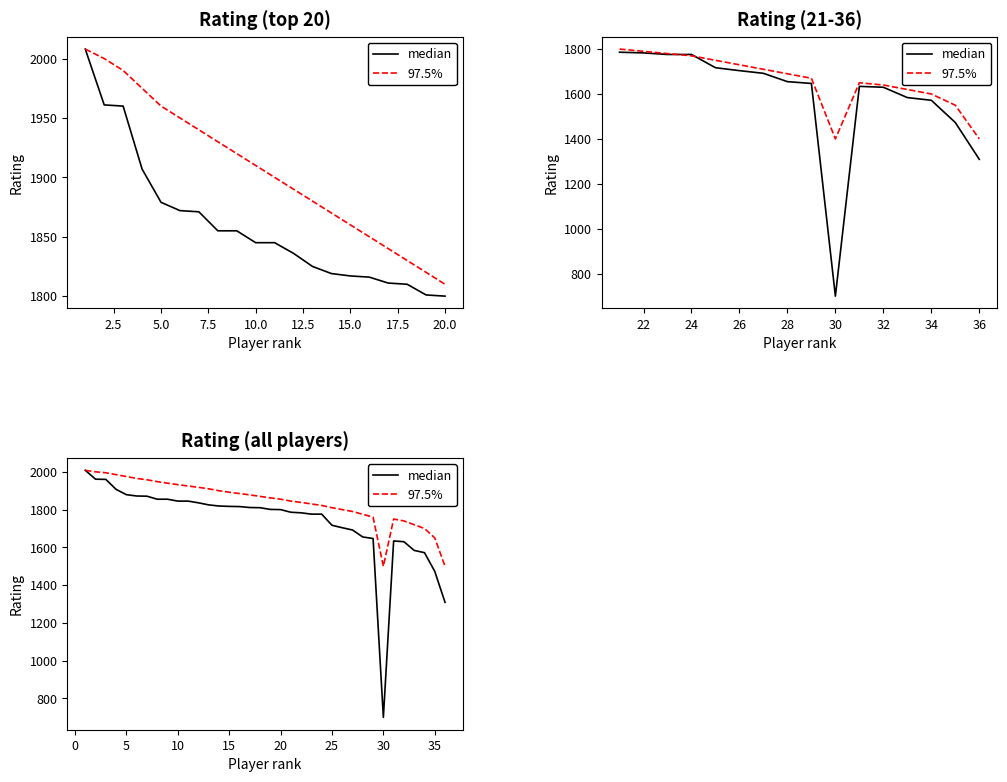

Which series has the largest range (max minus min)?

median